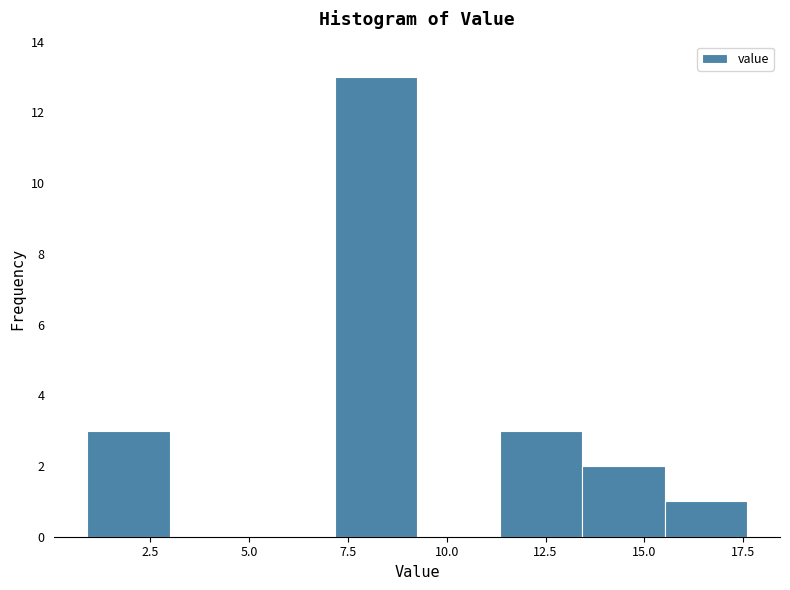

Reading left to right, transcribe this chart: for each bar, give the range it covers on the x-axis and its height. Neither the bar edges nor the heights are printed on the chart, so give them approximately, as read against the axes.

1.0 to 3.0: 3
3.0 to 5.0: 0
5.0 to 7.0: 0
7.0 to 9.5: 13
9.5 to 11.5: 0
11.5 to 13.5: 3
13.5 to 15.5: 2
15.5 to 17.5: 1